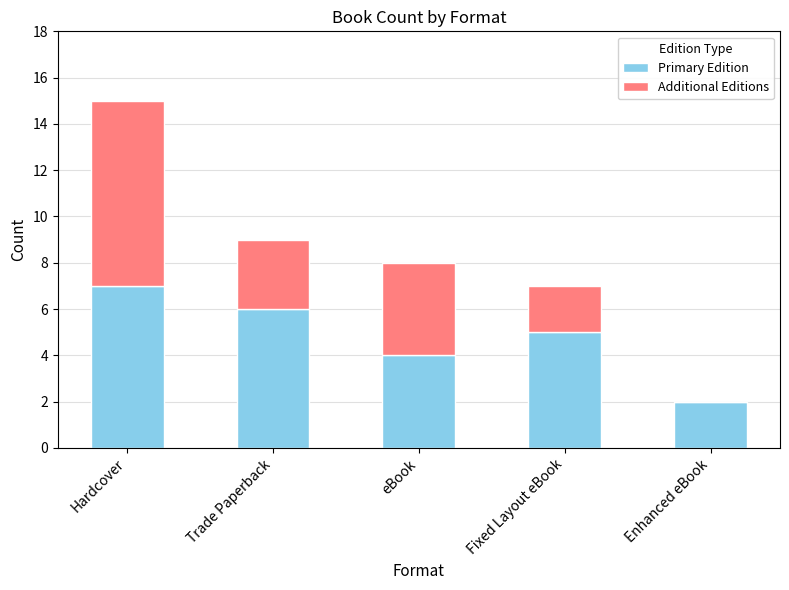

What value does the Primary Edition series have at Trade Paperback?

6